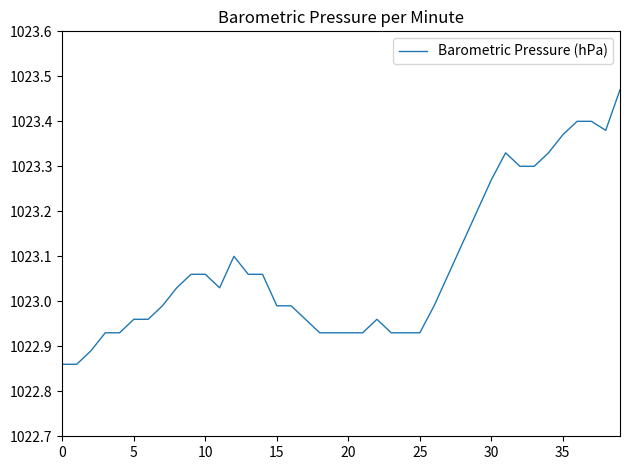

What is the difference between the maximum and minimum values?

0.6